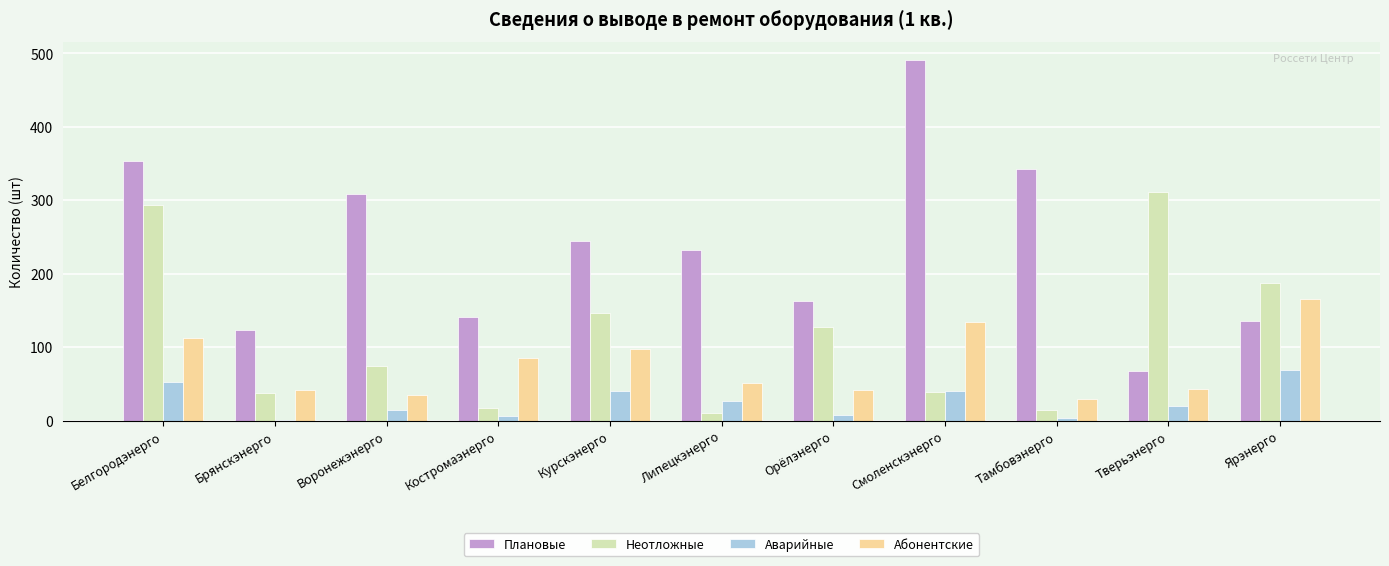

What is the maximum value shown in the chart?

491